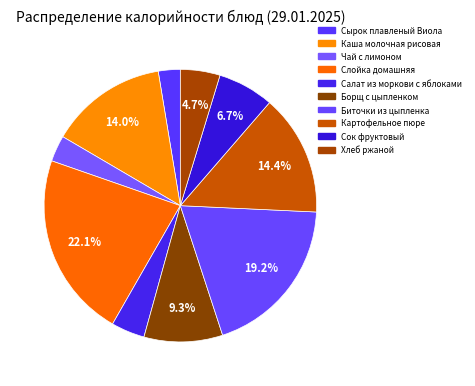

Is the sum of Биточки из цыпленка and Слойка домашняя greater than half?

No